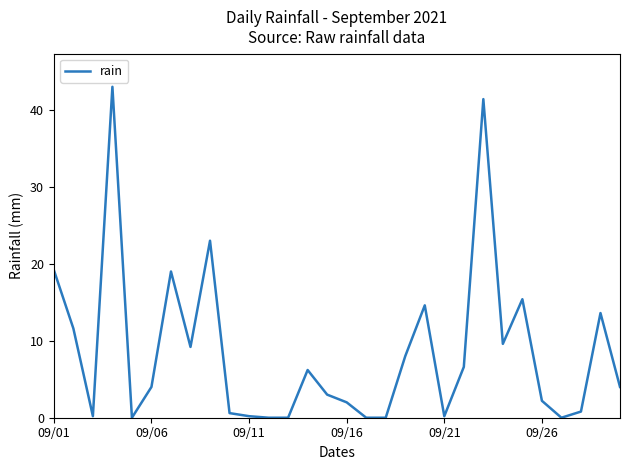

What is the greatest value displayed?

43.0